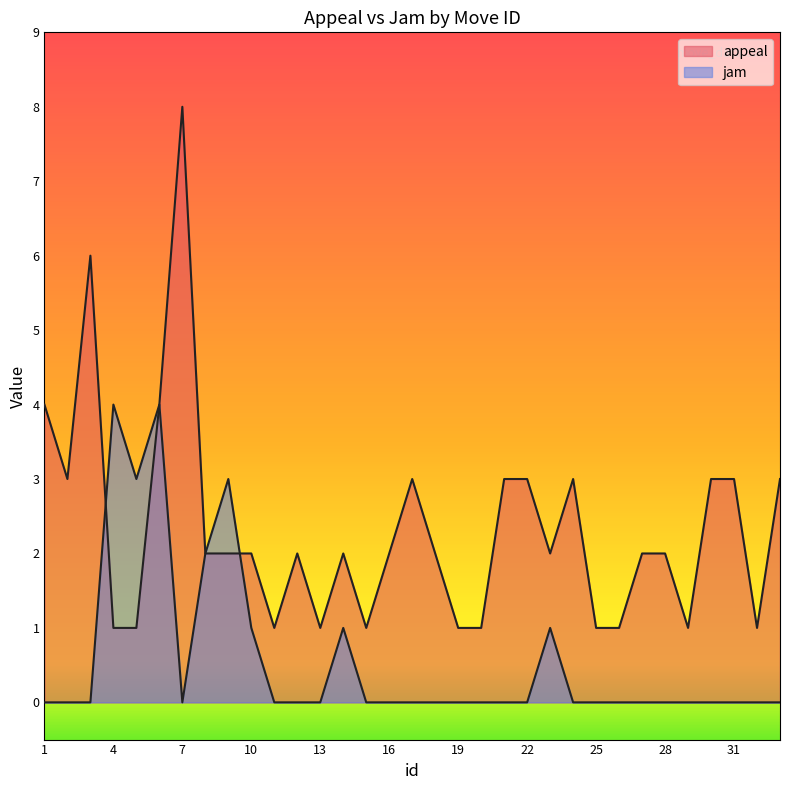

What is the value of the jam point at the 23rd from the left?

1